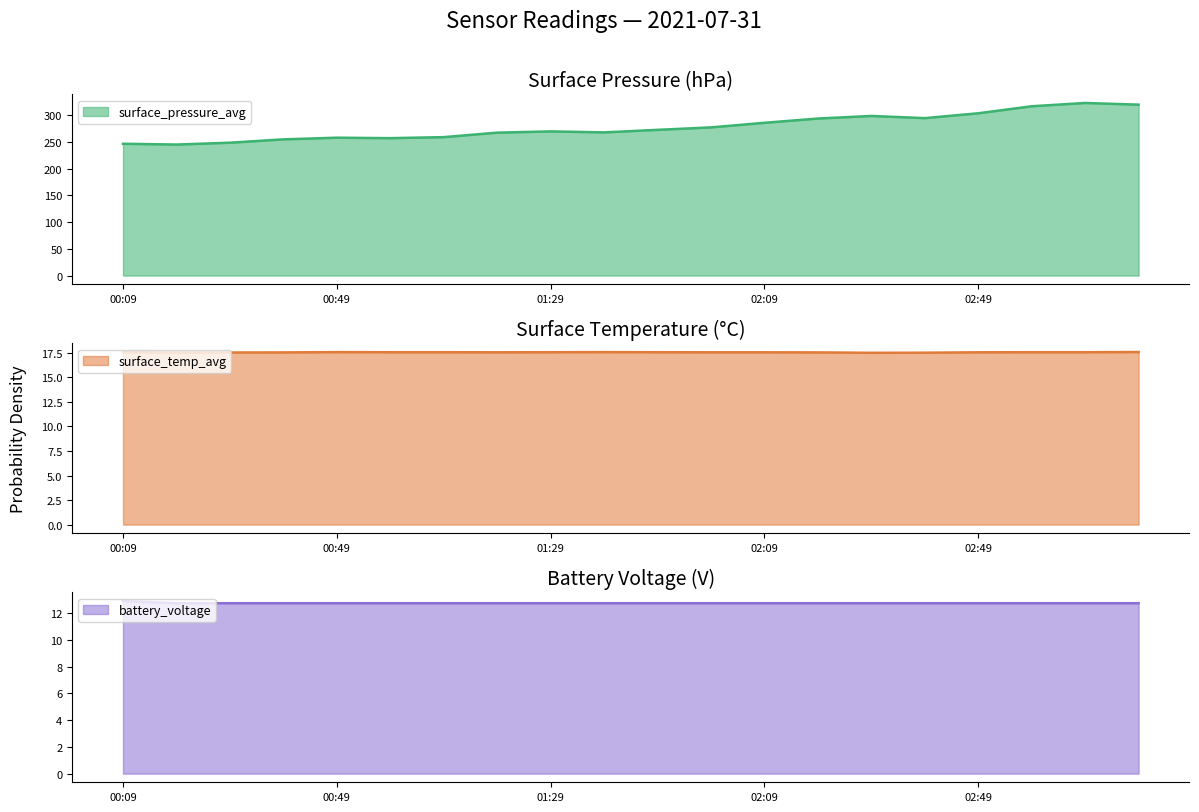

Reading left to right, list all the values displayed in this chart.

surface_pressure_avg: 246.9	245.5	248.9	255.2	258.3	257.4	259.4	267.7	270.1	268.2	273.0	277.6	286.2	294.2	299.0	294.9	304.0	317.2	323.4	320.2
surface_temp_avg: 17.6	17.5	17.5	17.6	17.6	17.6	17.6	17.6	17.6	17.6	17.6	17.6	17.6	17.6	17.5	17.5	17.6	17.6	17.6	17.6
battery_voltage: 12.9	12.7	12.7	12.7	12.7	12.7	12.7	12.7	12.7	12.7	12.7	12.7	12.7	12.7	12.7	12.7	12.7	12.7	12.7	12.7